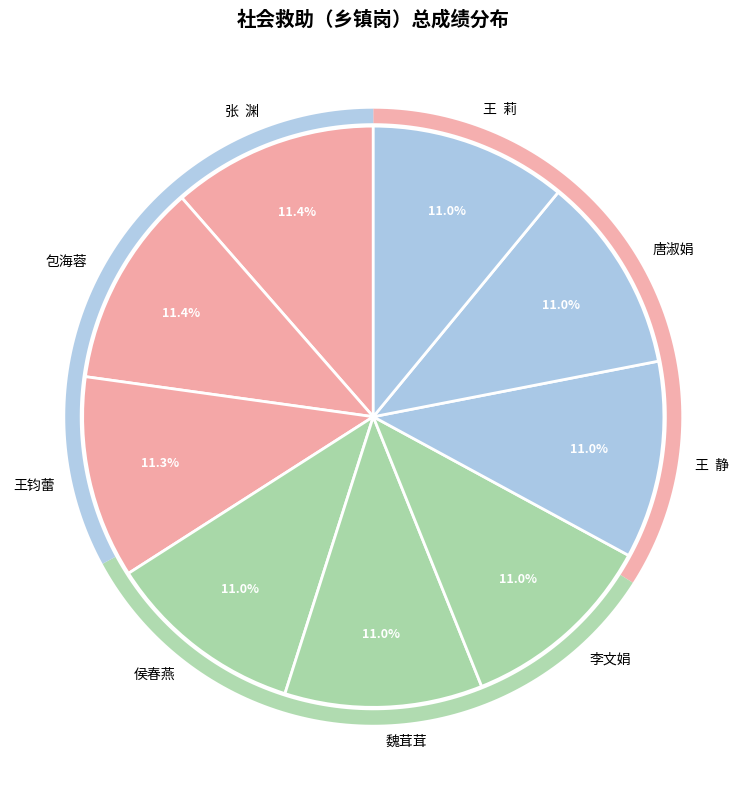

Combined, what portion of the pie is 李文娟 and 侯春燕?

22.0%